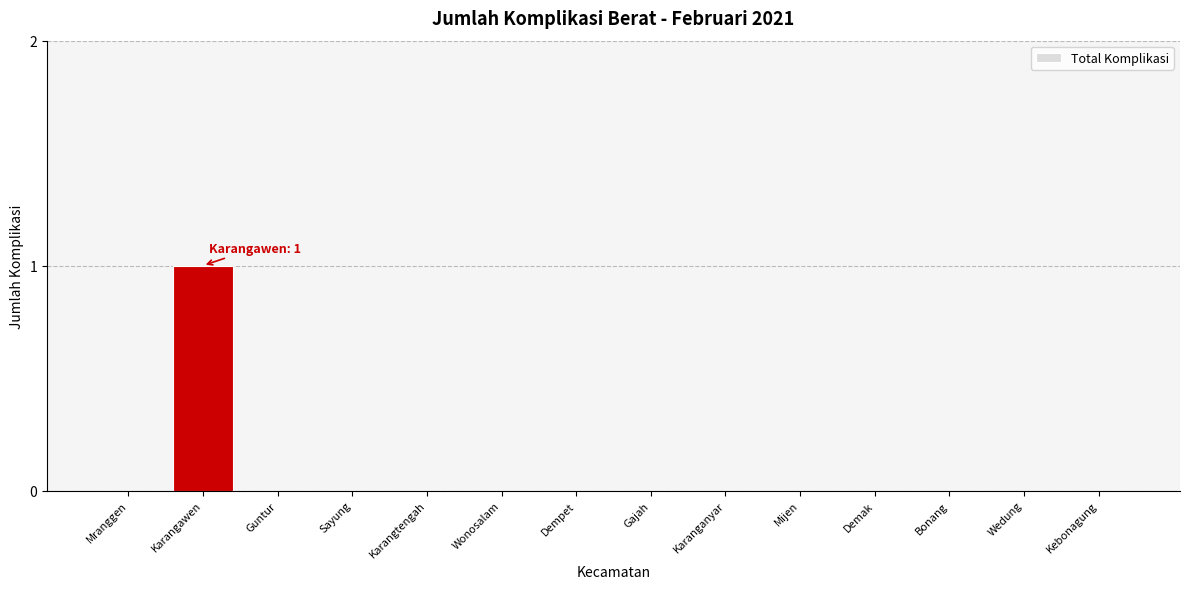

Reading left to right, extract all data points from this chart.

Mranggen=0	Karangawen=1	Guntur=0	Sayung=0	Karangtengah=0	Wonosalam=0	Dempet=0	Gajah=0	Karanganyar=0	Mijen=0	Demak=0	Bonang=0	Wedung=0	Kebonagung=0